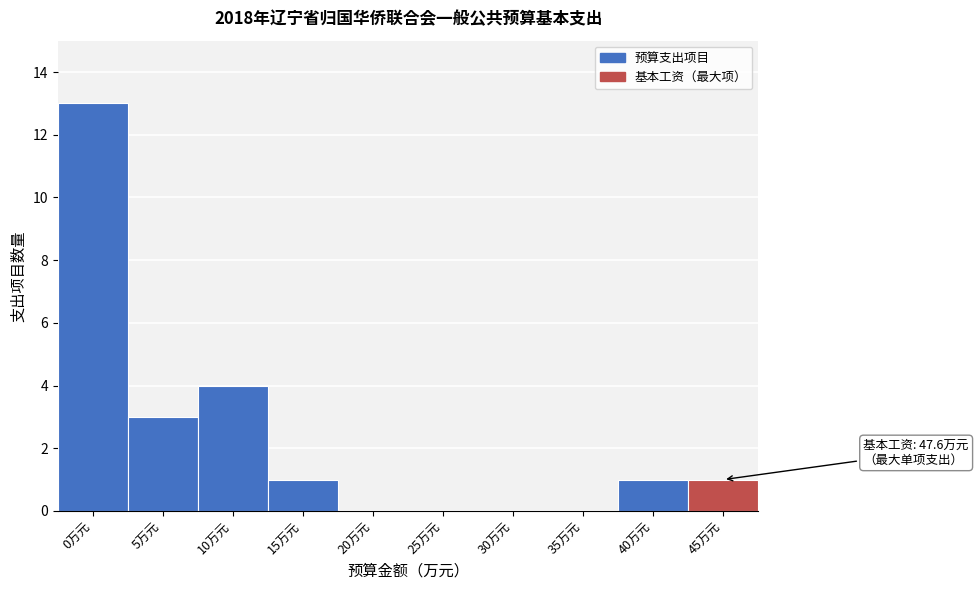

Reading left to right, list all the values displayed in this chart.

0万元=13	5万元=3	10万元=4	15万元=1	20万元=0	25万元=0	30万元=0	35万元=0	40万元=1	45万元=1